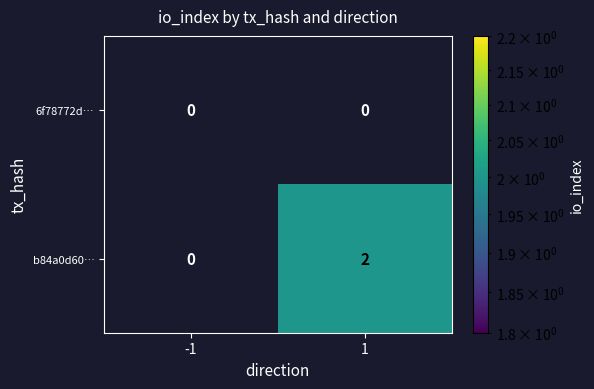

How many data points does each series have?

2